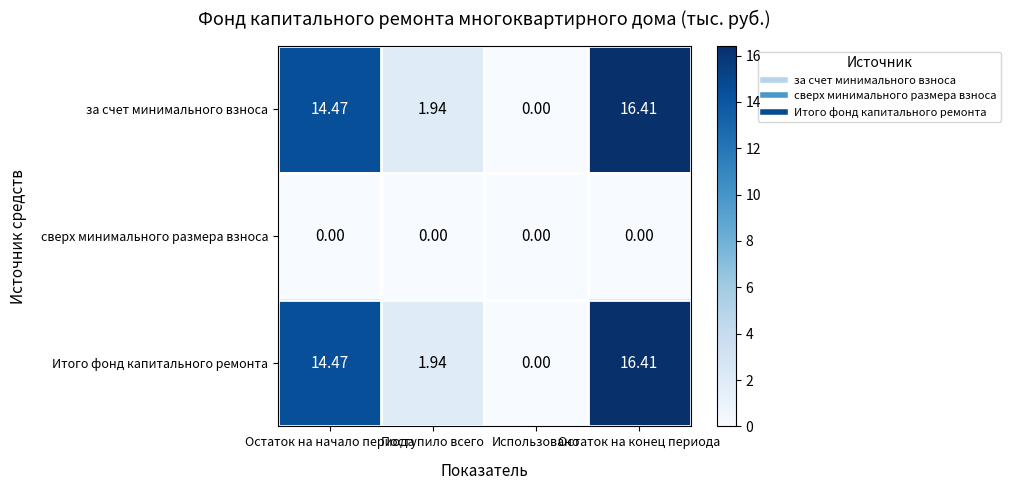

Count the number of data series in this chart.

3